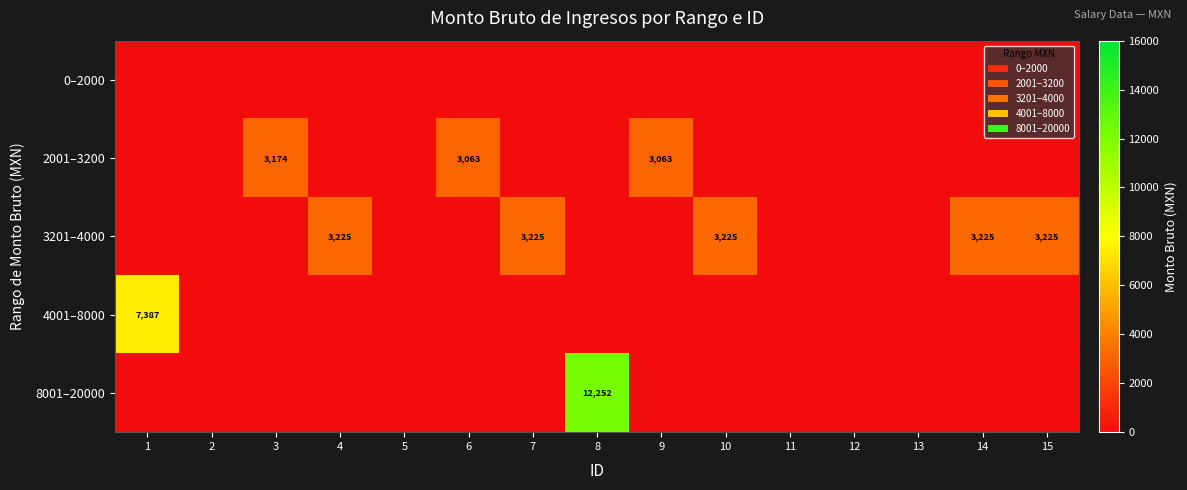

Which series has the largest total across all categories?

3201–4000